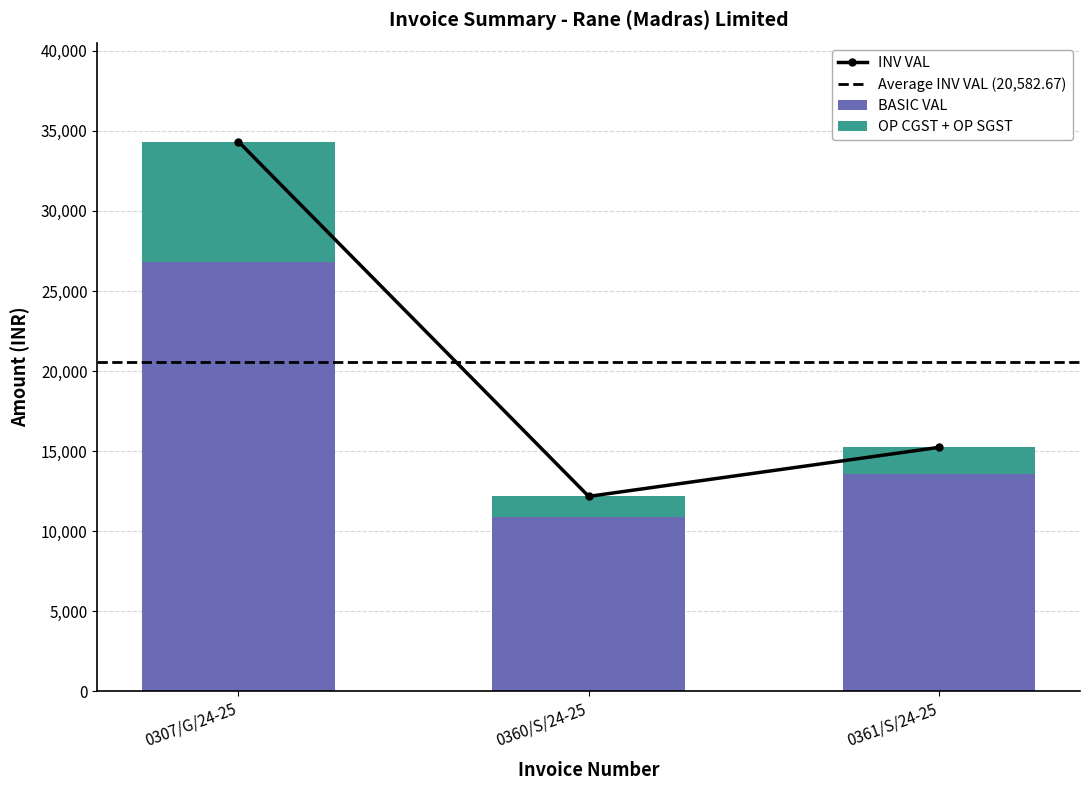

Where does the OP CGST series first go above 1632?

0307/G/24-25